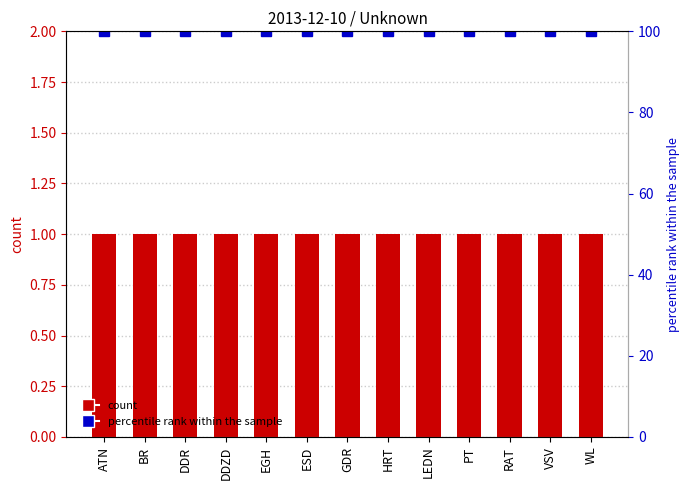

Which series has the widest spread of values?

count